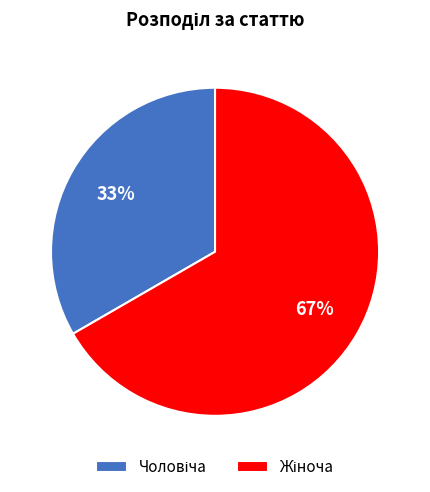

Does any single category account for the majority?

Yes